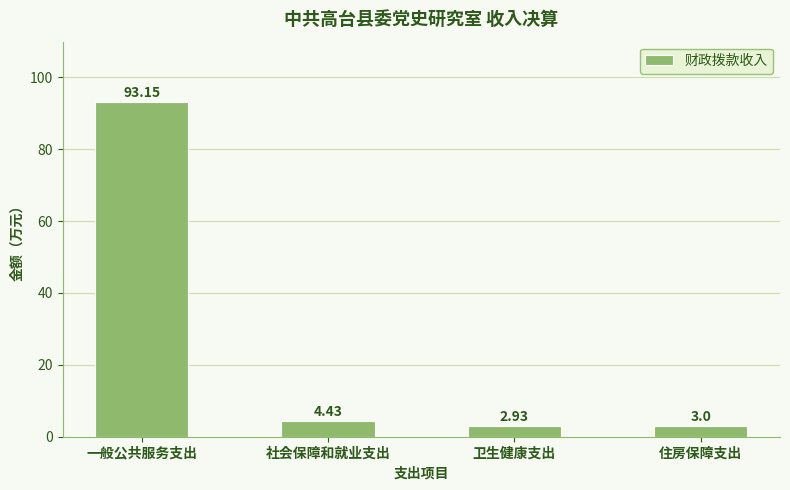

At which label does the data first exceed 4?

一般公共服务支出